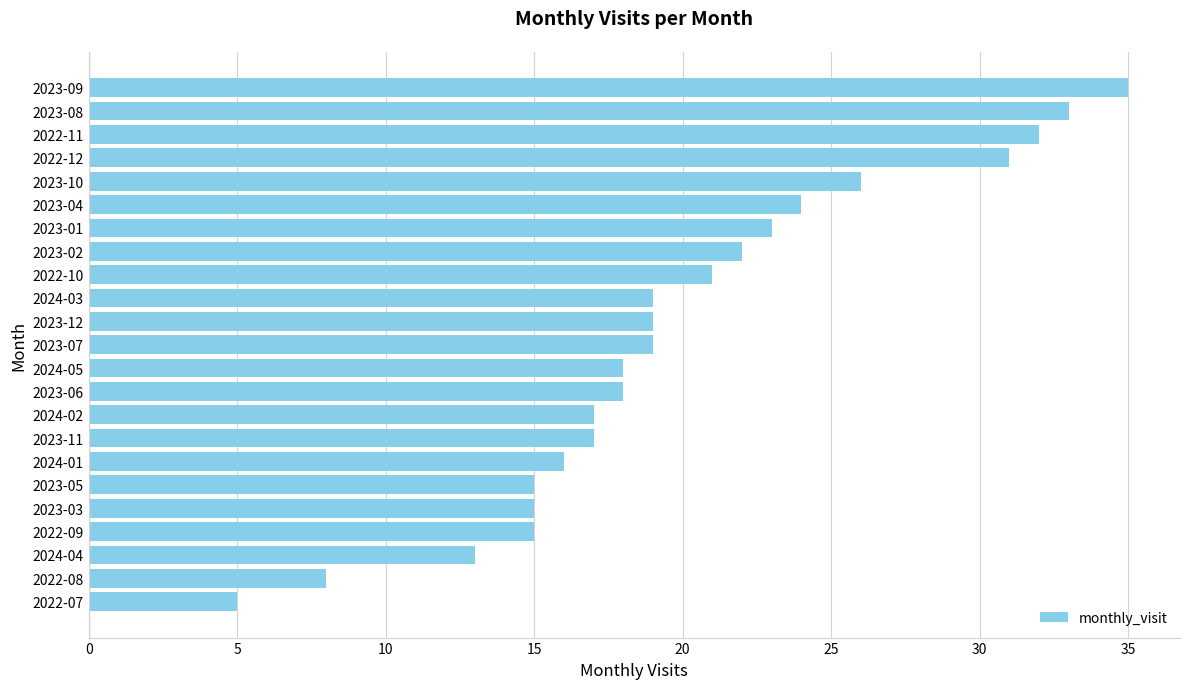

What is the ratio of the value at 2024-04 to the value at 2022-08?

1.6